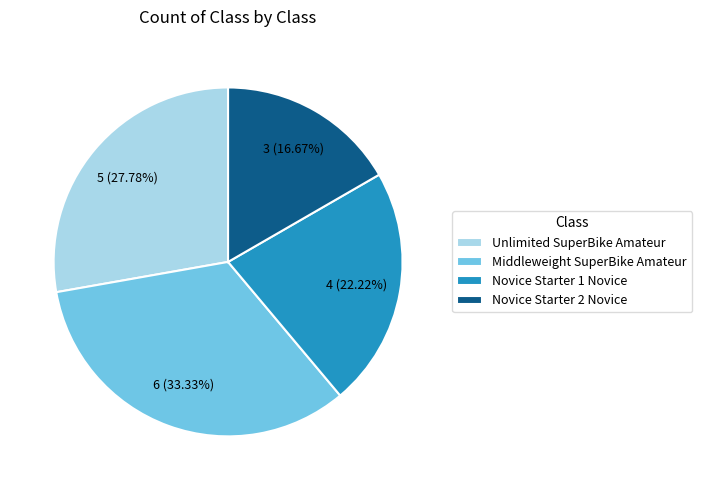

What is the ratio of the value at Novice Starter 1 Novice to the value at Unlimited SuperBike Amateur?

0.8